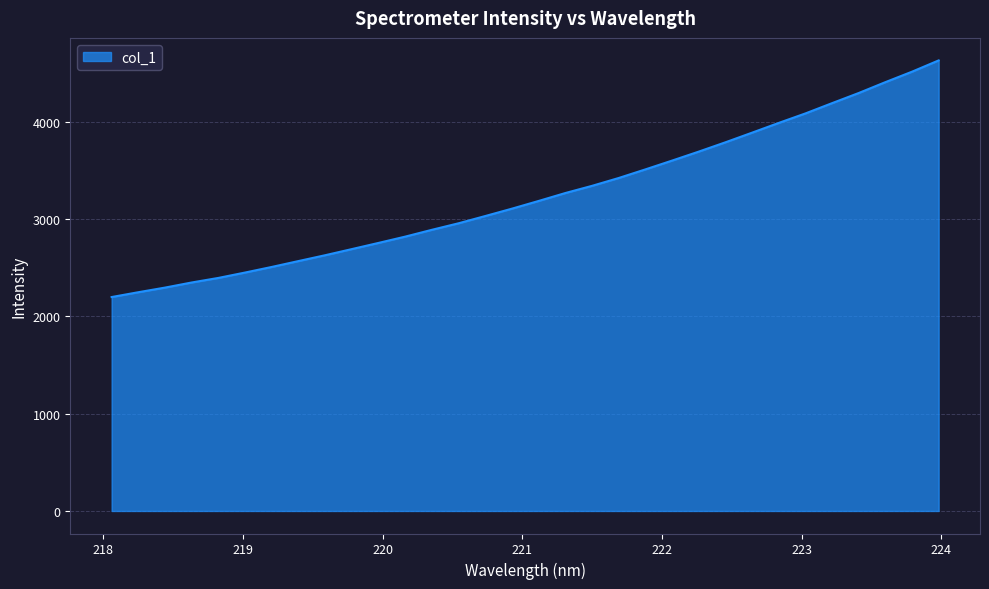

What is the smallest value displayed?

2198.8